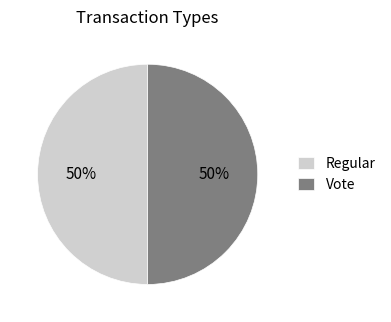

True or false: Vote accounts for 99% of the total.

False